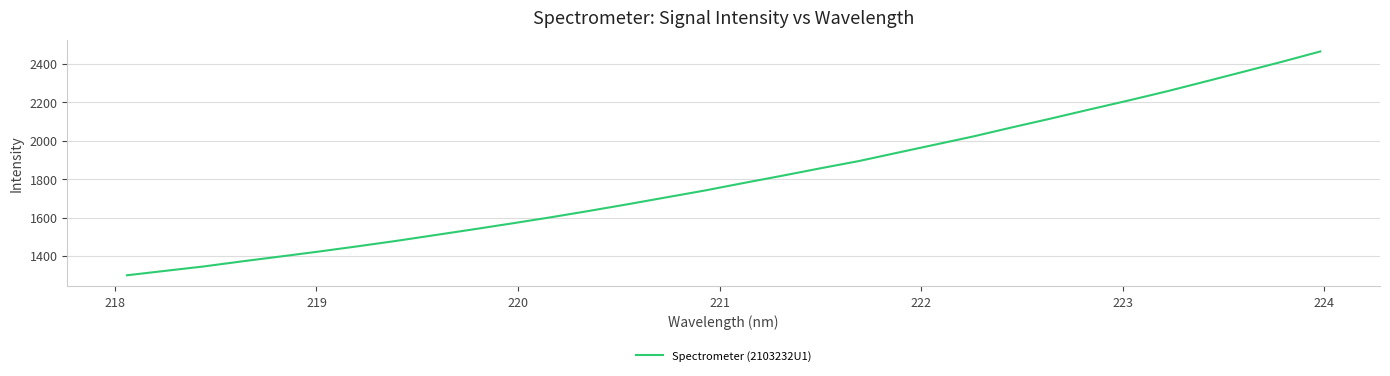

What is the greatest value displayed?

2465.0